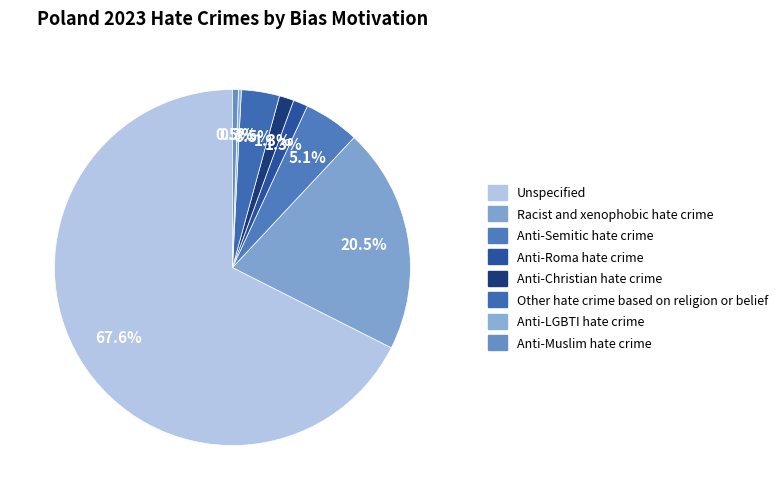

True or false: Other hate crime based on religion or belief accounts for 11% of the total.

False